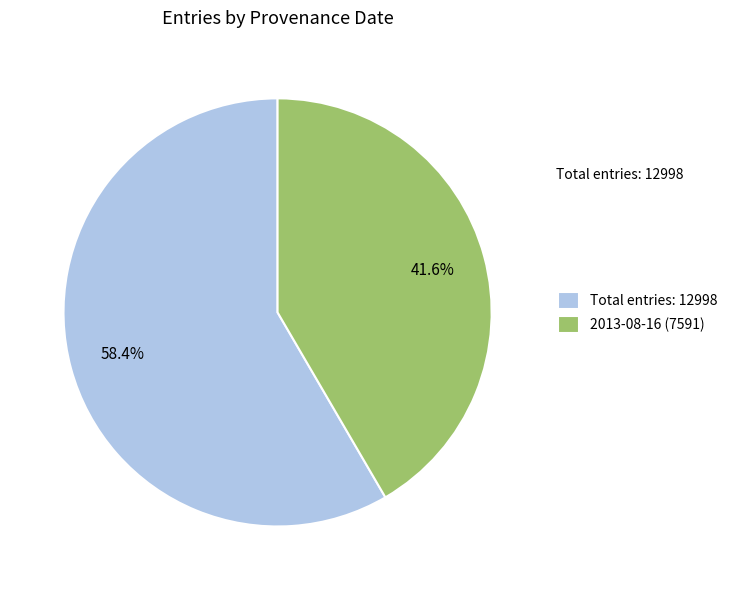

Count the number of slices in the pie.

2